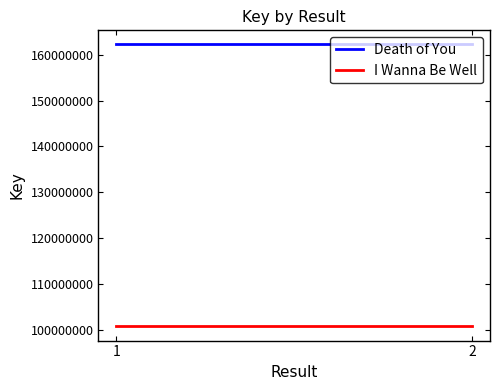

Rank the series at 1 from highest to lowest value.

Death of You, I Wanna Be Well